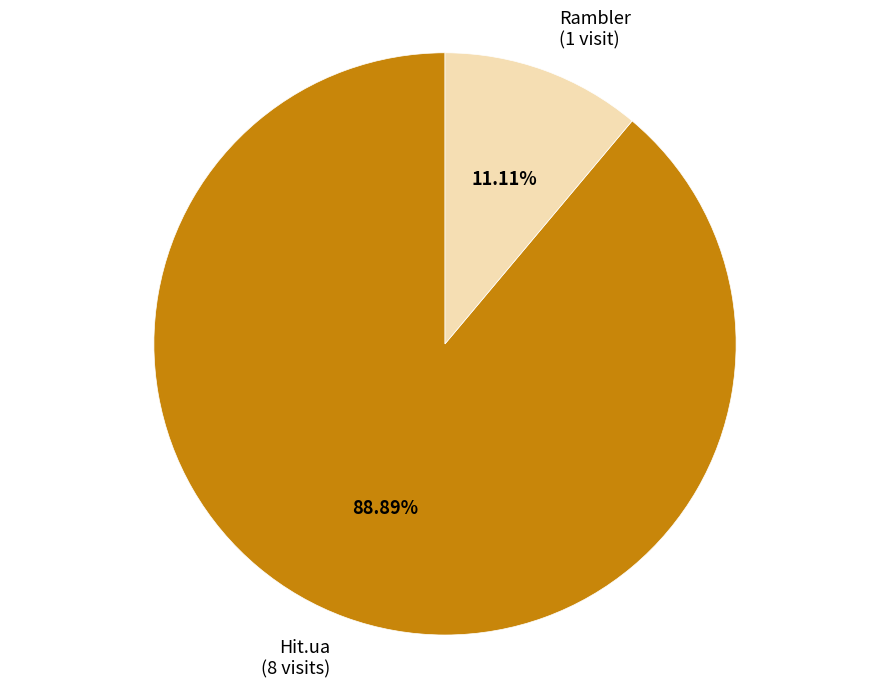

Does any single category account for the majority?

Yes